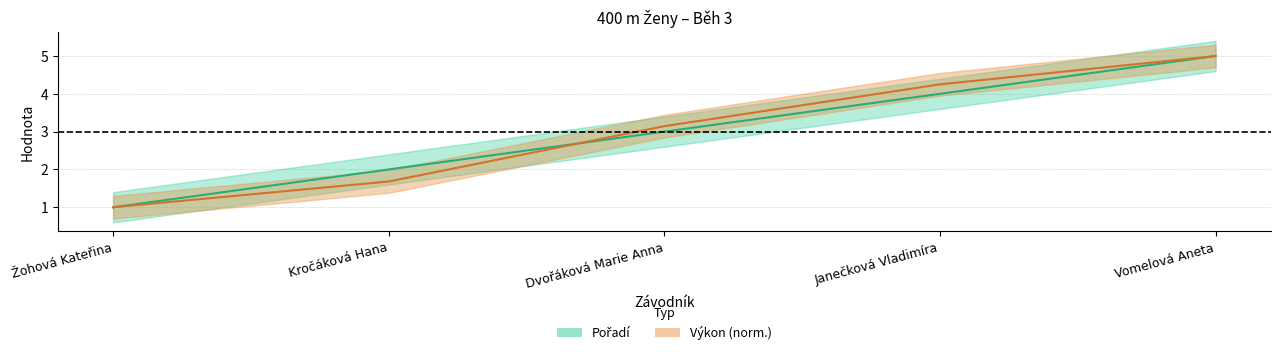

What is the approximate value of Výkon at Kročáková Hana?

1.7